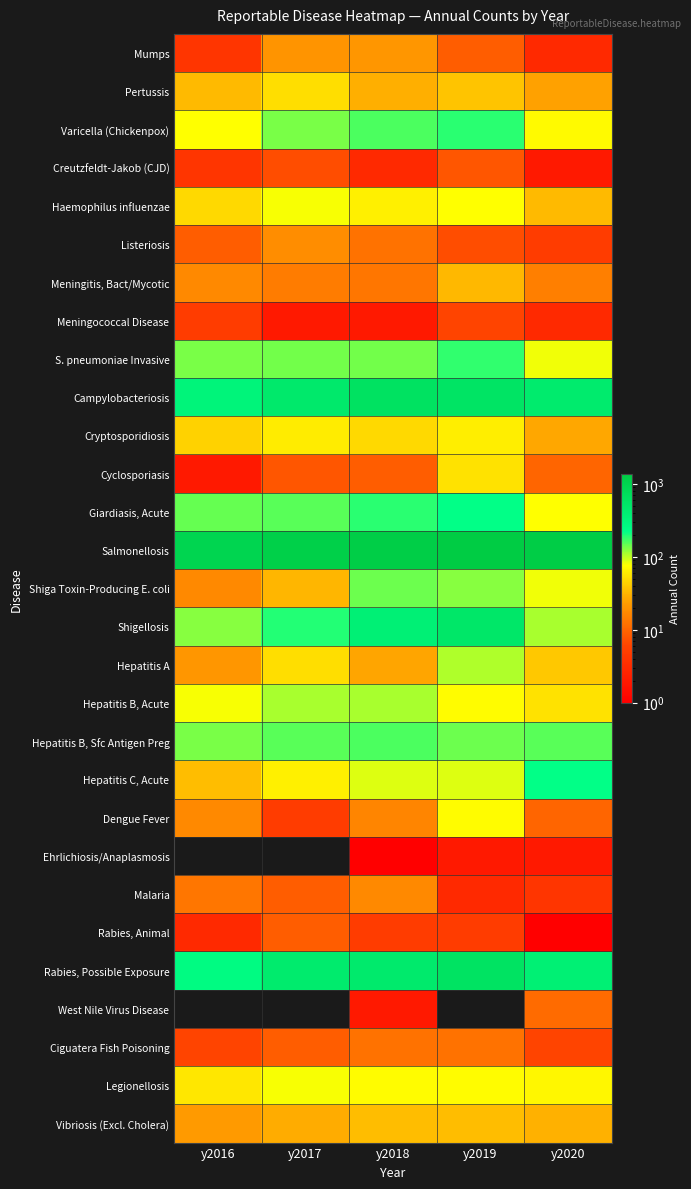

Reading right to left, transcribe all the data shown in this chart.

Mumps: y2020=3	y2019=9	y2018=21	y2017=20	y2016=4
Pertussis: y2020=25	y2019=38	y2018=29	y2017=51	y2016=34
Varicella (Chickenpox): y2020=72	y2019=186	y2018=164	y2017=133	y2016=76
Creutzfeldt-Jakob (CJD): y2020=2	y2019=8	y2018=3	y2017=7	y2016=4
Haemophilus influenzae: y2020=34	y2019=77	y2018=64	y2017=79	y2016=49
Listeriosis: y2020=5	y2019=7	y2018=12	y2017=18	y2016=9
Meningitis, Bact/Mycotic: y2020=15	y2019=33	y2018=13	y2017=14	y2016=17
Meningococcal Disease: y2020=3	y2019=6	y2018=2	y2017=2	y2016=5
S. pneumoniae Invasive: y2020=81	y2019=184	y2018=139	y2017=137	y2016=136
Campylobacteriosis: y2020=458	y2019=577	y2018=609	y2017=484	y2016=320
Cryptosporidiosis: y2020=27	y2019=62	y2018=49	y2017=60	y2016=45
Cyclosporiasis: y2020=10	y2019=55	y2018=9	y2017=8	y2016=2
Giardiasis, Acute: y2020=76	y2019=220	y2018=187	y2017=154	y2016=146
Salmonellosis: y2020=1279	y2019=1378	y2018=1263	y2017=1187	y2016=959
Shiga Toxin-Producing E. coli: y2020=81	y2019=128	y2018=143	y2017=32	y2016=17
Shigellosis: y2020=111	y2019=525	y2018=373	y2017=194	y2016=128
Hepatitis A: y2020=40	y2019=107	y2018=26	y2017=51	y2016=21
Hepatitis B, Acute: y2020=55	y2019=74	y2018=111	y2017=110	y2016=78
Hepatitis B, Sfc Antigen Preg: y2020=155	y2019=140	y2018=164	y2017=154	y2016=136
Hepatitis C, Acute: y2020=225	y2019=87	y2018=88	y2017=65	y2016=35
Dengue Fever: y2020=10	y2019=74	y2018=16	y2017=5	y2016=17
Ehrlichiosis/Anaplasmosis: y2020=2	y2019=2	y2018=1	y2017=0	y2016=0
Malaria: y2020=4	y2019=3	y2018=17	y2017=9	y2016=13
Rabies, Animal: y2020=1	y2019=5	y2018=5	y2017=9	y2016=3
Rabies, Possible Exposure: y2020=380	y2019=602	y2018=467	y2017=450	y2016=255
West Nile Virus Disease: y2020=11	y2019=0	y2018=2	y2017=0	y2016=0
Ciguatera Fish Poisoning: y2020=6	y2019=12	y2018=12	y2017=9	y2016=6
Legionellosis: y2020=70	y2019=74	y2018=74	y2017=78	y2016=57
Vibriosis (Excl. Cholera): y2020=30	y2019=35	y2018=35	y2017=28	y2016=22